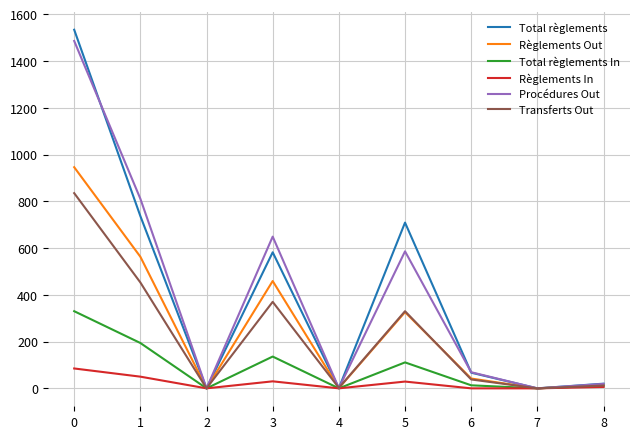

What is the greatest value displayed?

1534